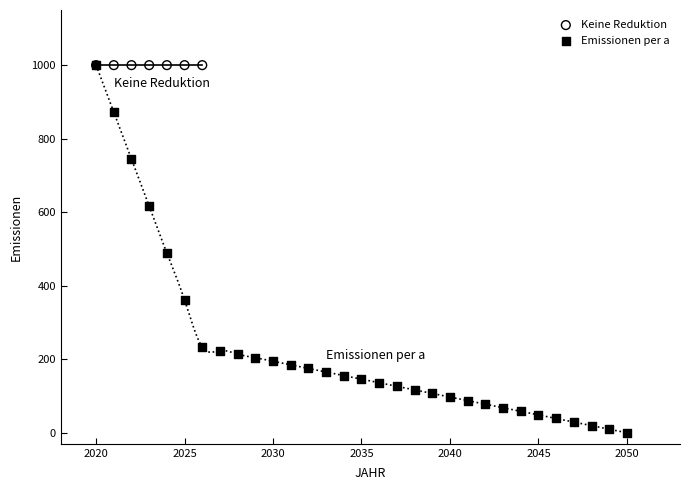

Which series reaches the minimum Y coordinate?

Emissionen per a